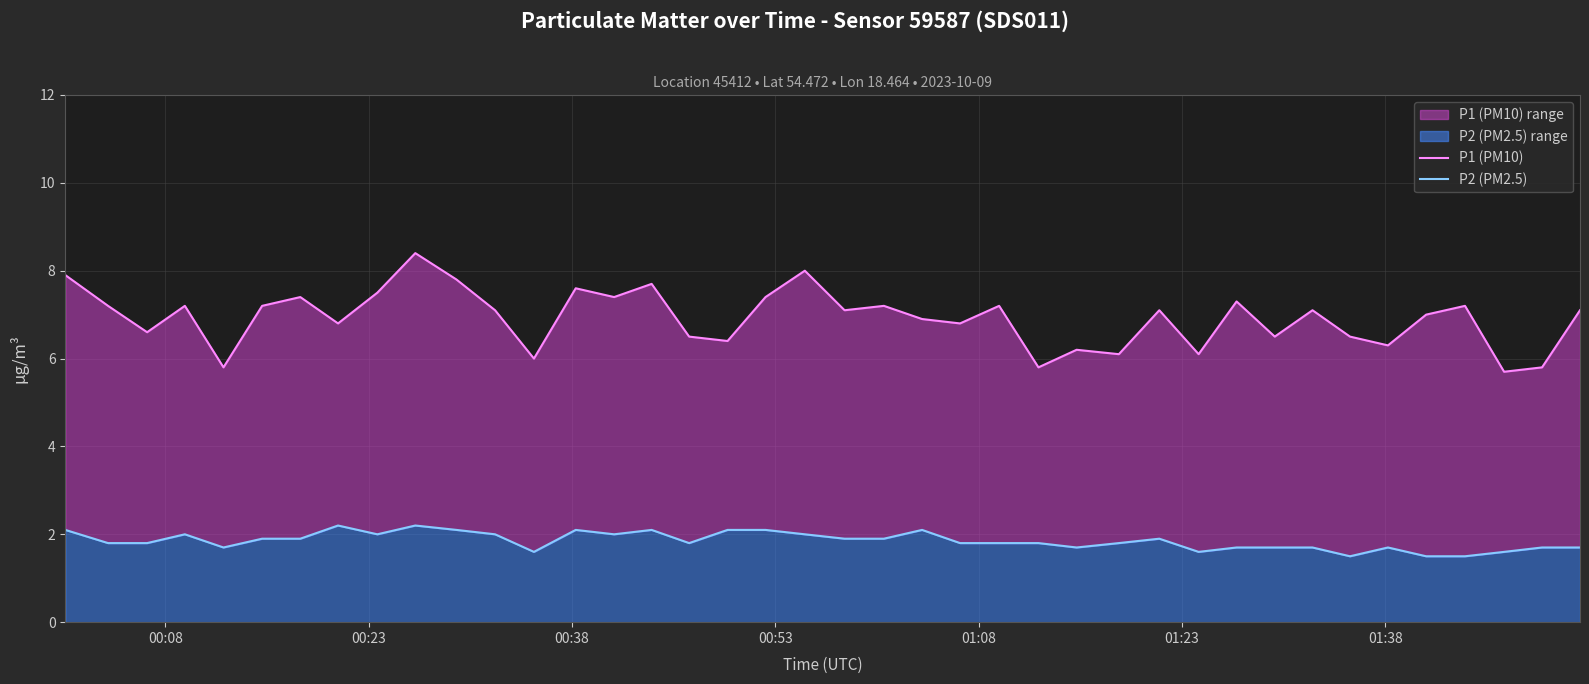

Which series has the largest total across all categories?

P1 (PM10)